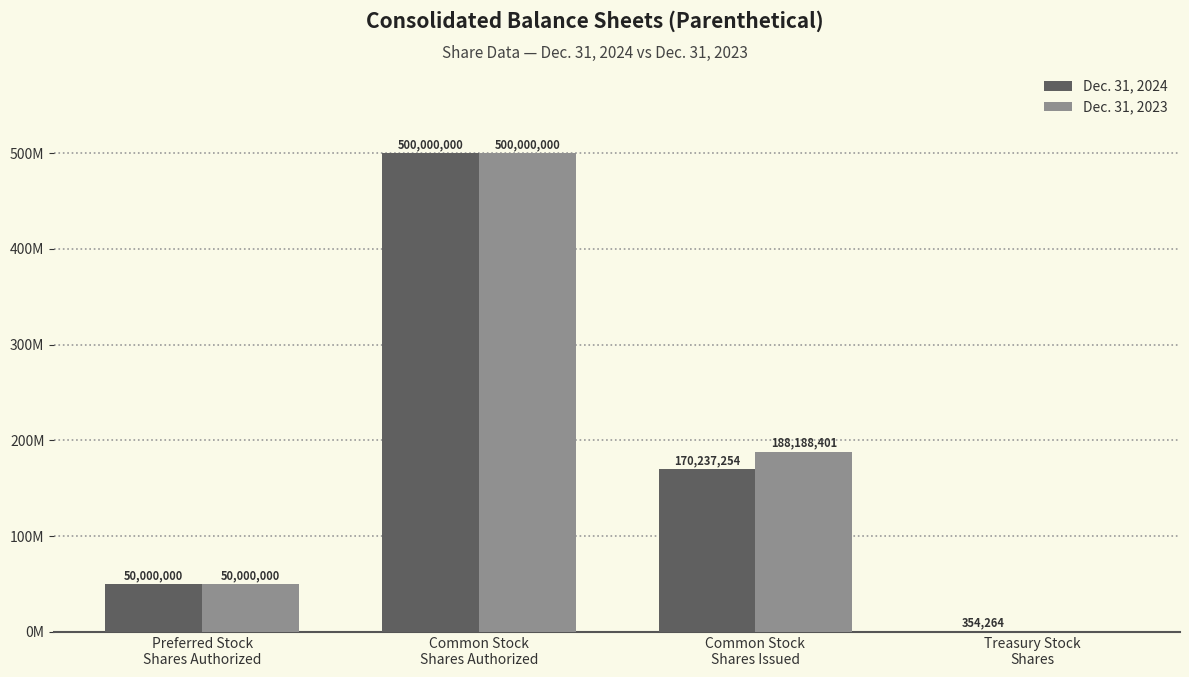

What are all the series names shown in the legend?

Dec. 31, 2024, Dec. 31, 2023